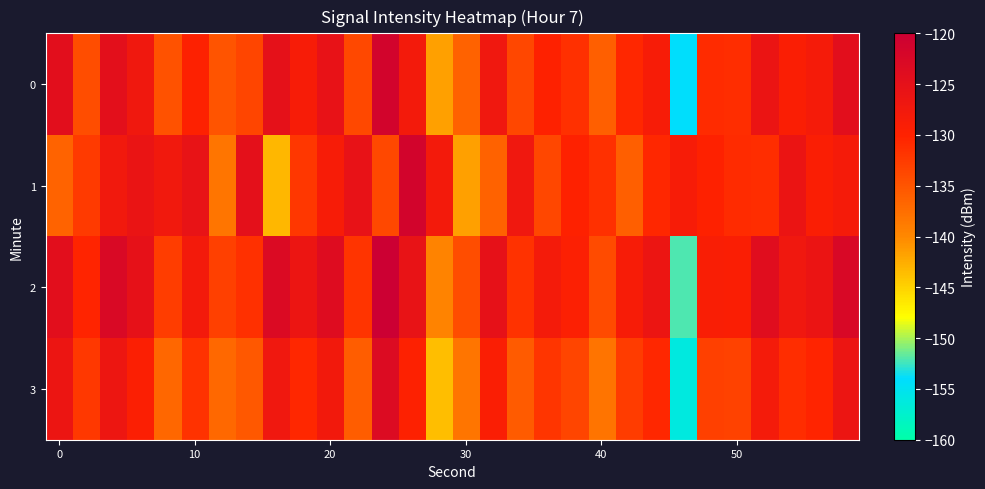

Which series has the largest total across all categories?

2